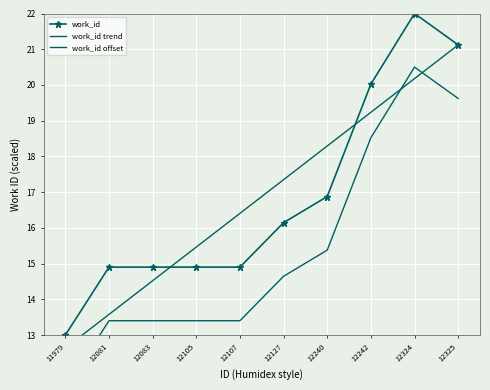

Reading left to right, what are all the values shown in this chart?

work_id: 11979=13.0	12081=14.9	12083=14.9	12105=14.9	12107=14.9	12127=16.1	12240=16.9	12242=20.0	12324=22.0	12325=21.1
work_id trend: 11979=12.6	12081=13.6	12083=14.5	12105=15.5	12107=16.4	12127=17.3	12240=18.3	12242=19.2	12324=20.2	12325=21.1
work_id offset: 11979=11.5	12081=13.4	12083=13.4	12105=13.4	12107=13.4	12127=14.6	12240=15.4	12242=18.5	12324=20.5	12325=19.6